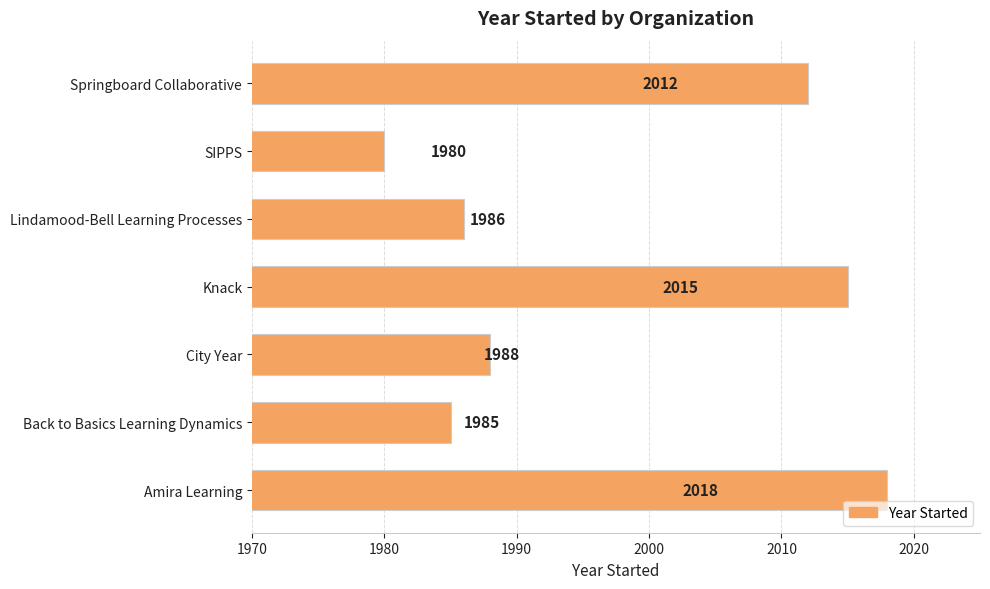

What is the minimum value shown in the chart?

1980